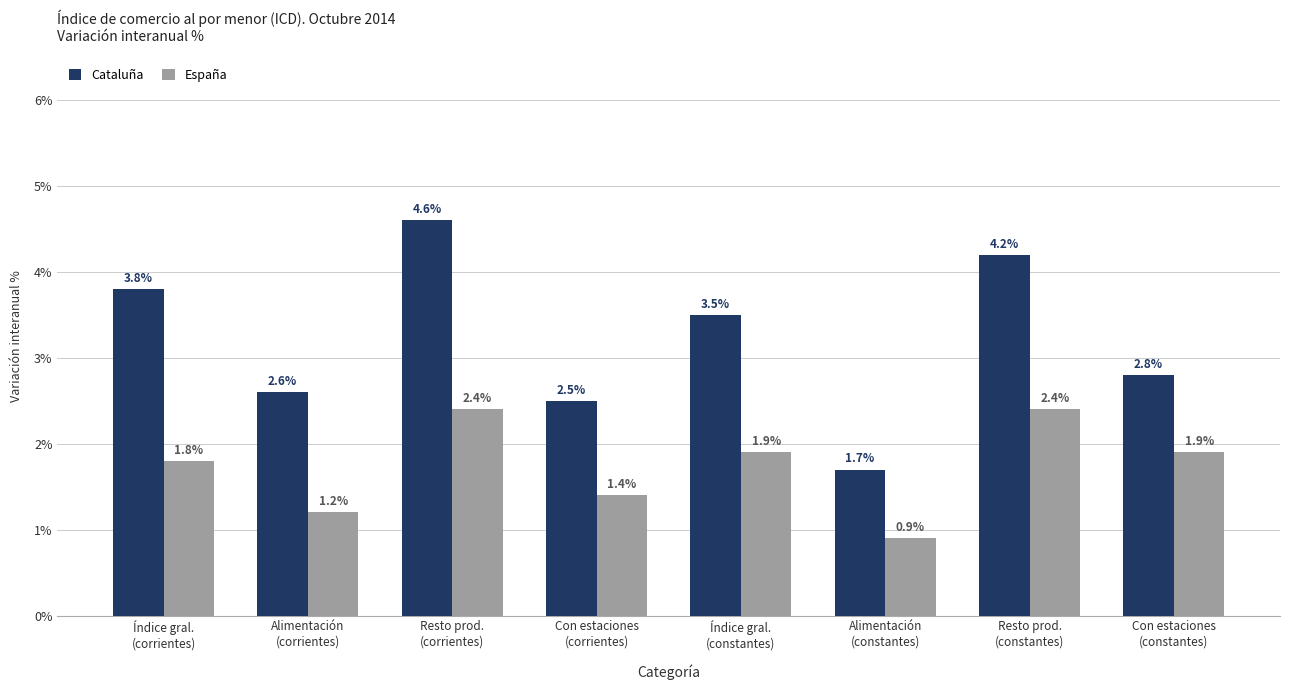

What is the average value of the España series?

1.7